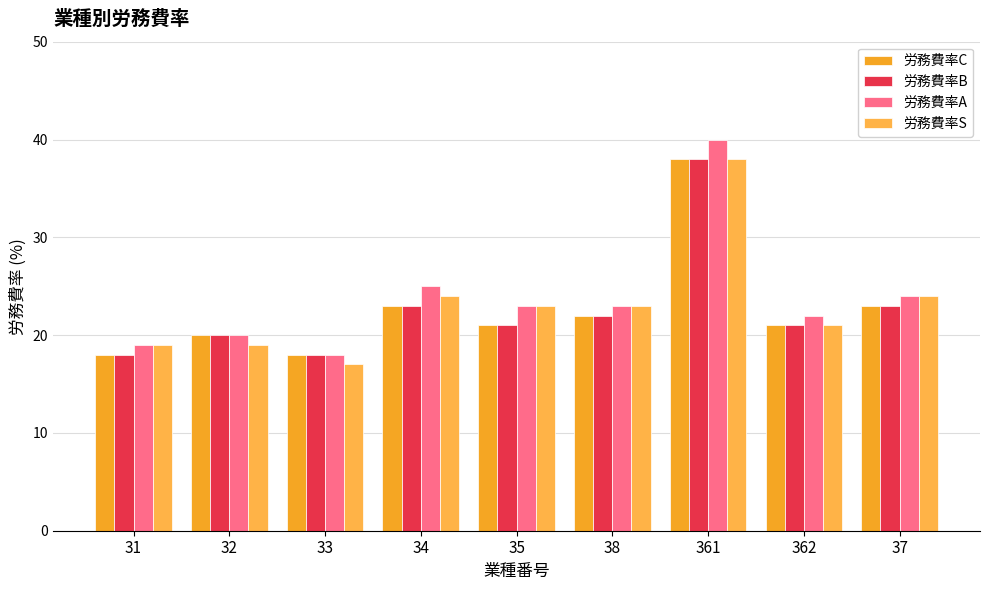

What are all the series names shown in the legend?

労務費率C, 労務費率B, 労務費率A, 労務費率S